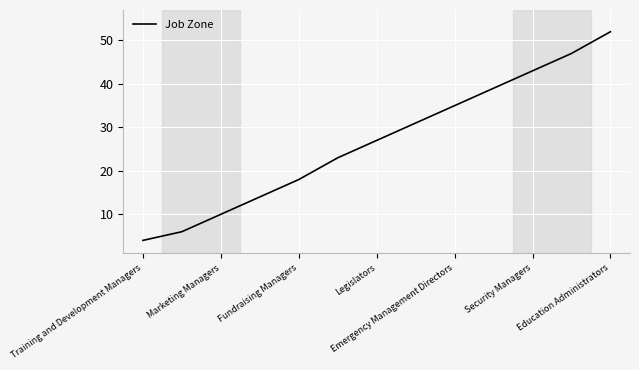

How many categories are shown in the chart?

13